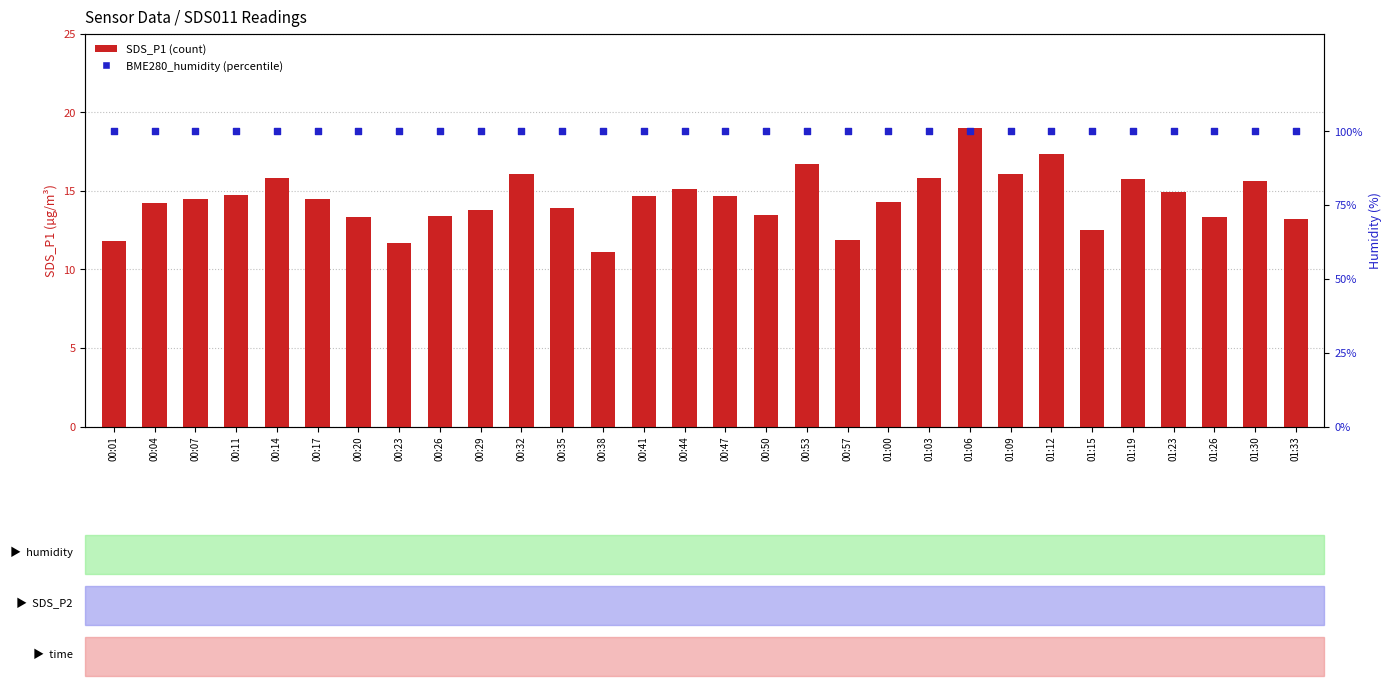

Which series reaches the minimum Y coordinate?

SDS_P1 (count)